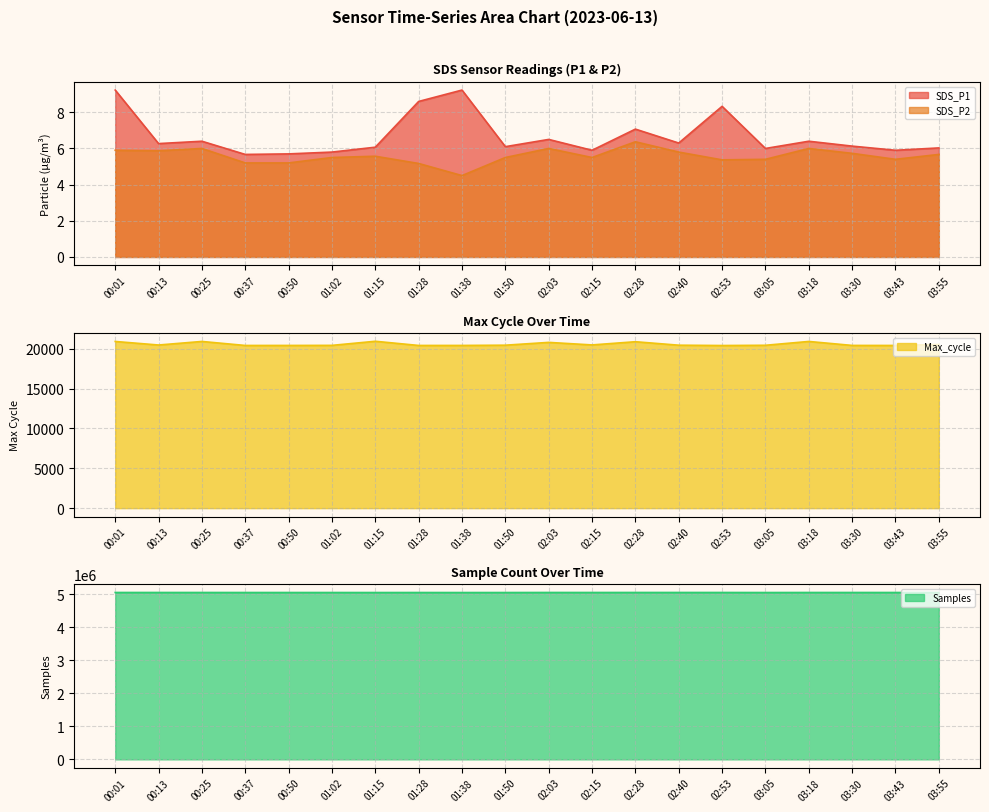

Reading left to right, what are all the values shown in this chart?

SDS_P1: 00:01=9.2	00:13=6.3	00:25=6.4	00:37=5.7	00:50=5.7	01:02=5.8	01:15=6.1	01:28=8.6	01:38=9.2	01:50=6.1	02:03=6.5	02:15=5.9	02:28=7.1	02:40=6.3	02:53=8.3	03:05=6.0	03:18=6.4	03:30=6.1	03:43=5.9	03:55=6.0
SDS_P2: 00:01=5.9	00:13=5.9	00:25=6.0	00:37=5.2	00:50=5.2	01:02=5.5	01:15=5.6	01:28=5.2	01:38=4.5	01:50=5.5	02:03=6.0	02:15=5.5	02:28=6.4	02:40=5.8	02:53=5.4	03:05=5.4	03:18=6.0	03:30=5.7	03:43=5.4	03:55=5.7
Max_cycle: 00:01=20919.0	00:13=20474.0	00:25=20921.0	00:37=20418.0	00:50=20421.0	01:02=20430.0	01:15=20944.0	01:28=20419.0	01:38=20421.0	01:50=20452.0	02:03=20804.0	02:15=20485.0	02:28=20887.0	02:40=20452.0	02:53=20411.0	03:05=20441.0	03:18=20921.0	03:30=20423.0	03:43=20418.0	03:55=20541.0
Samples: 00:01=5054368.0	00:13=5054272.0	00:25=5054072.0	00:37=5053655.0	00:50=5053564.0	01:02=5053393.0	01:15=5052899.0	01:28=5053361.0	01:38=5052598.0	01:50=5053100.0	02:03=5054426.0	02:15=5054173.0	02:28=5054573.0	02:40=5054538.0	02:53=5054328.0	03:05=5053074.0	03:18=5054072.0	03:30=5054100.0	03:43=5053880.0	03:55=5053763.0